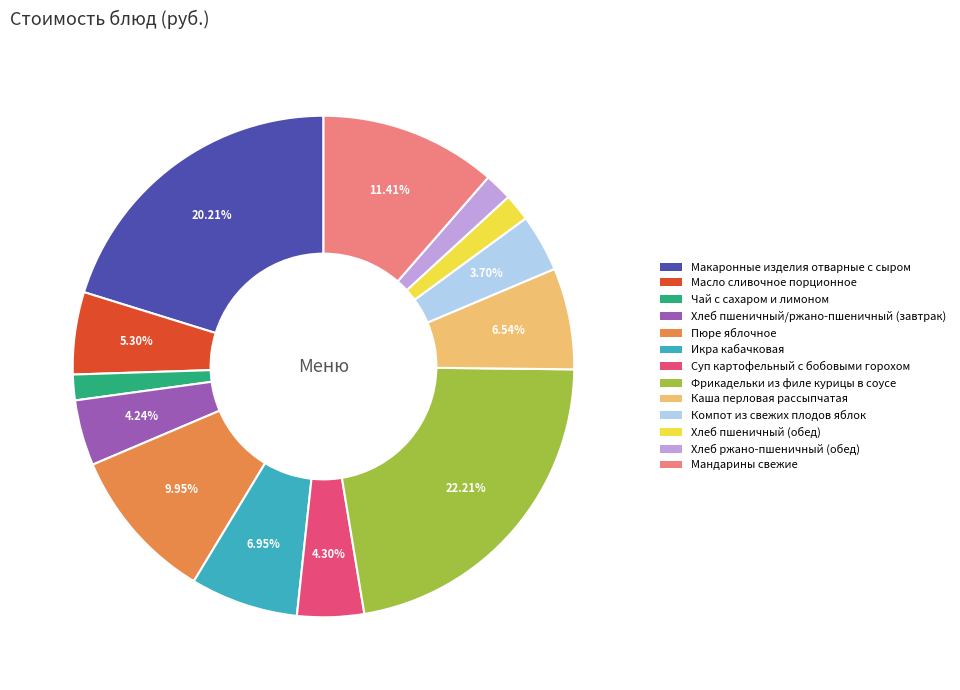

To the nearest percent, what percentage of the pie is Мандарины свежие?

11%